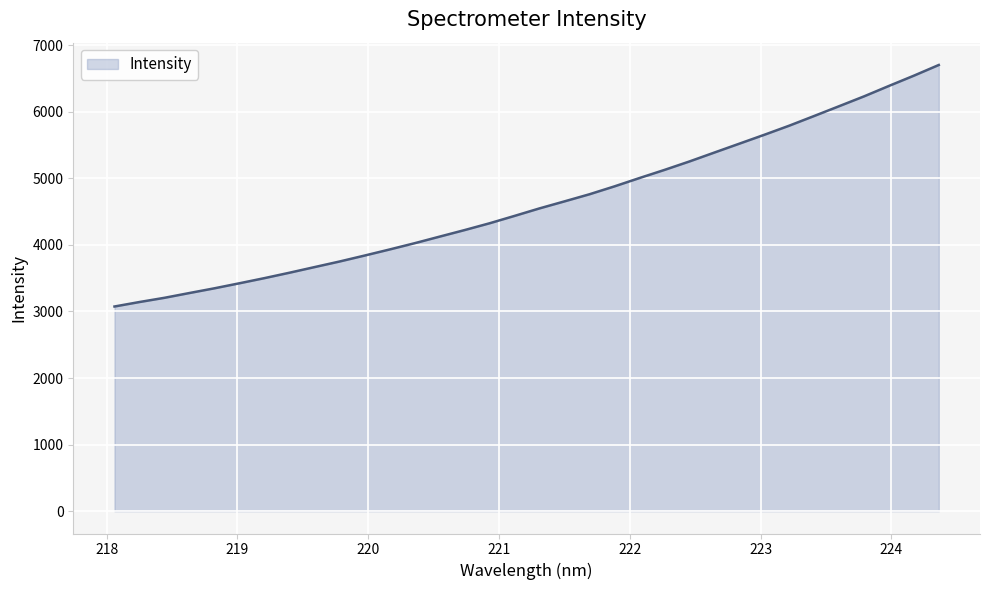

What is the difference between the maximum and minimum values?

3626.7